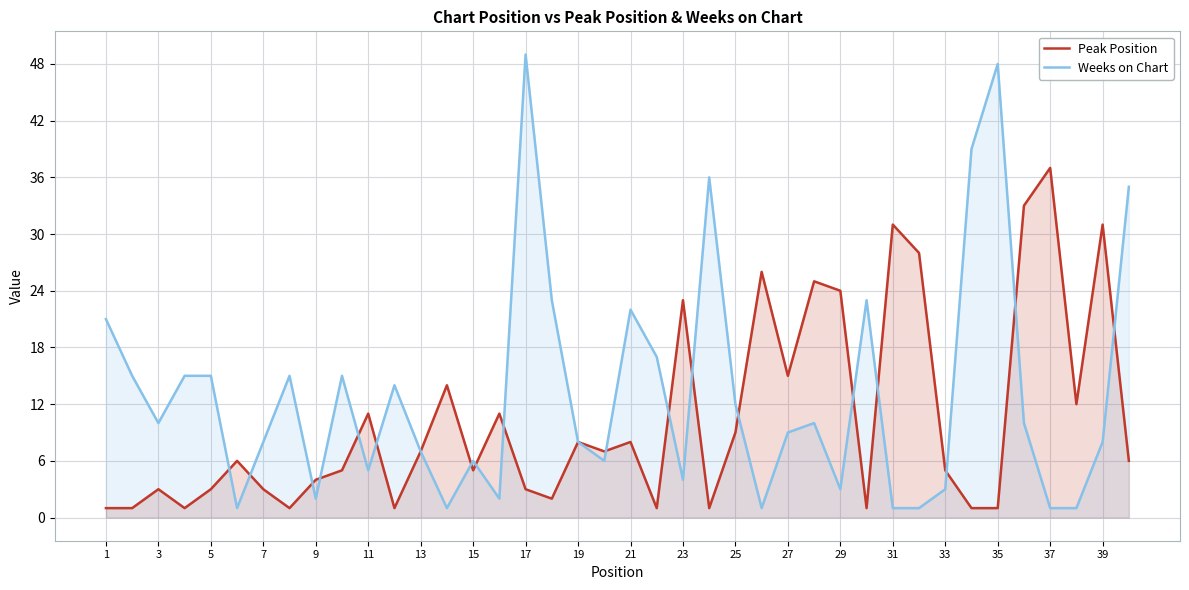

In Peak Position, how many points are lower than both neighbors (excluding endpoints)?

11